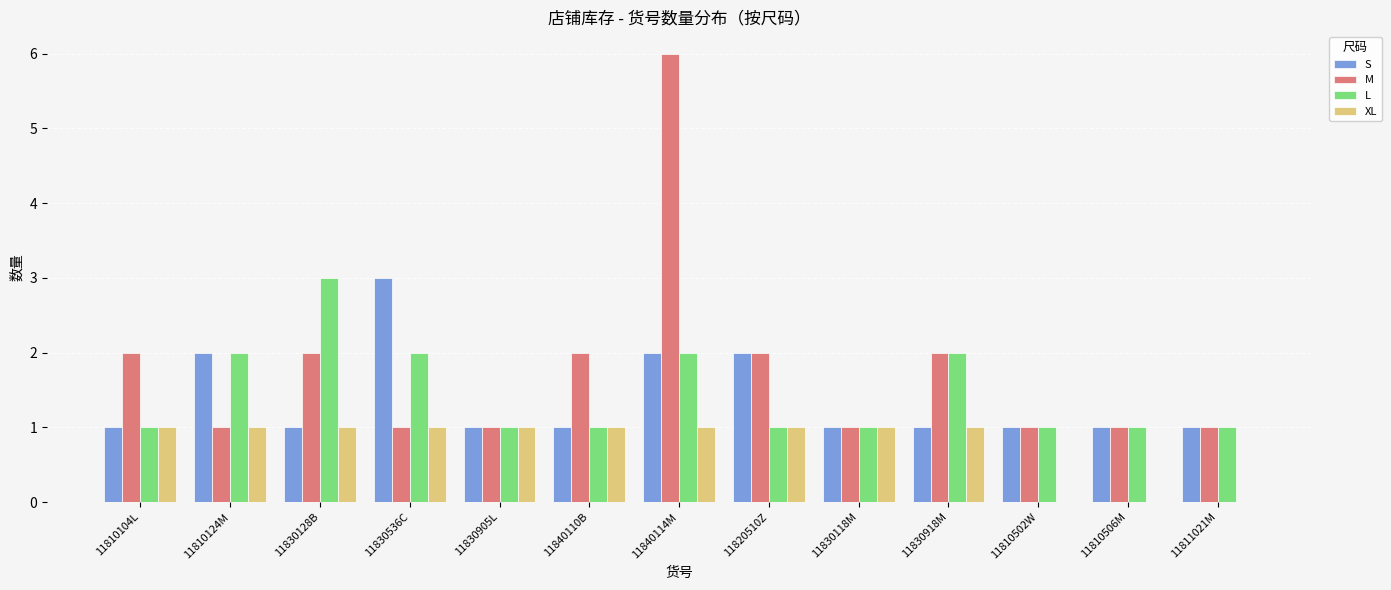

Are the bars grouped side by side (vs. stacked)?

Yes